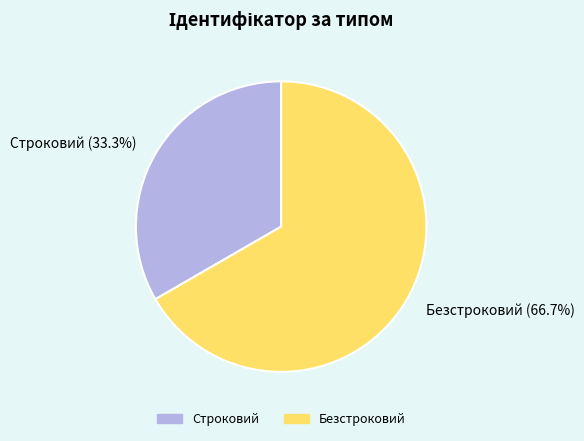

To the nearest percent, what is the difference between the Безстроковий and Строковий slice percentages?

33%